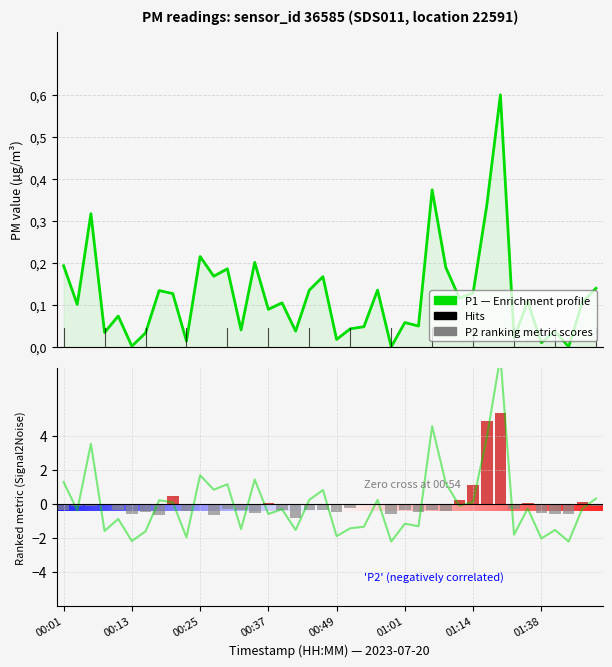

Which series has the largest total across all categories?

P1